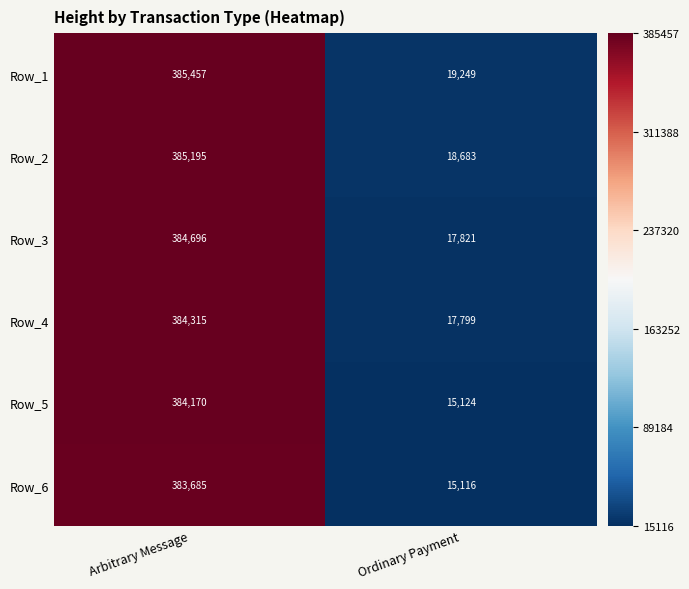

Reading right to left, what are all the values shown in this chart?

Row_1: Ordinary Payment=19249	Arbitrary Message=385457
Row_2: Ordinary Payment=18683	Arbitrary Message=385195
Row_3: Ordinary Payment=17821	Arbitrary Message=384696
Row_4: Ordinary Payment=17799	Arbitrary Message=384315
Row_5: Ordinary Payment=15124	Arbitrary Message=384170
Row_6: Ordinary Payment=15116	Arbitrary Message=383685